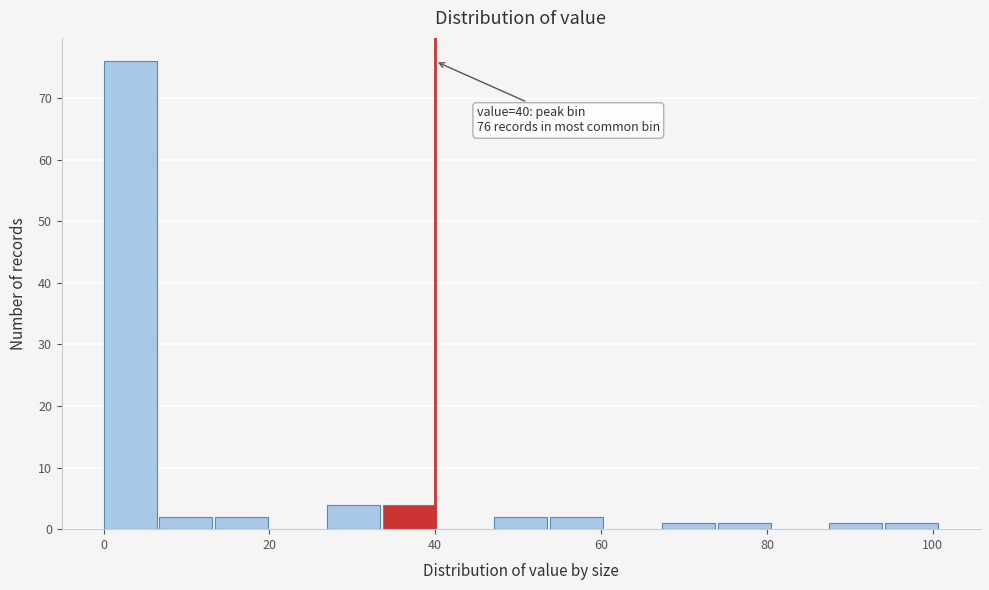

Around what value on the x-axis is the tallest bar? Give the approximate position of its centre, as read against the axis.

4